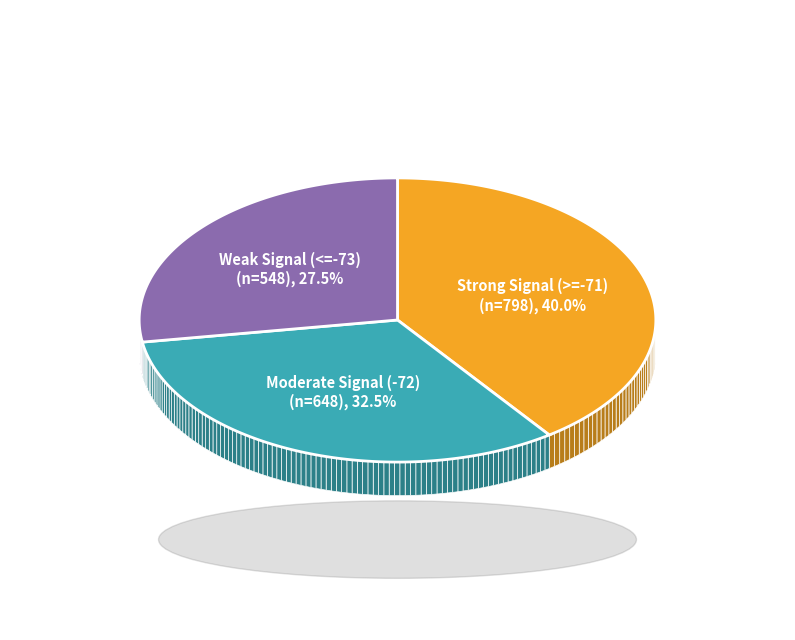

Which has a higher value, 38 or 26?

38